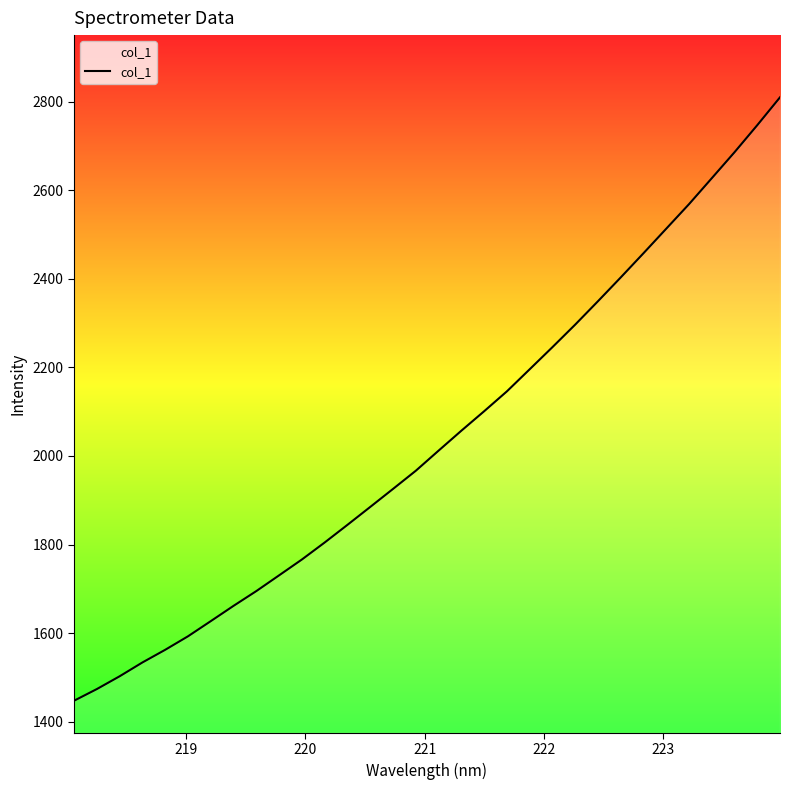

What is the greatest value displayed?

2809.9